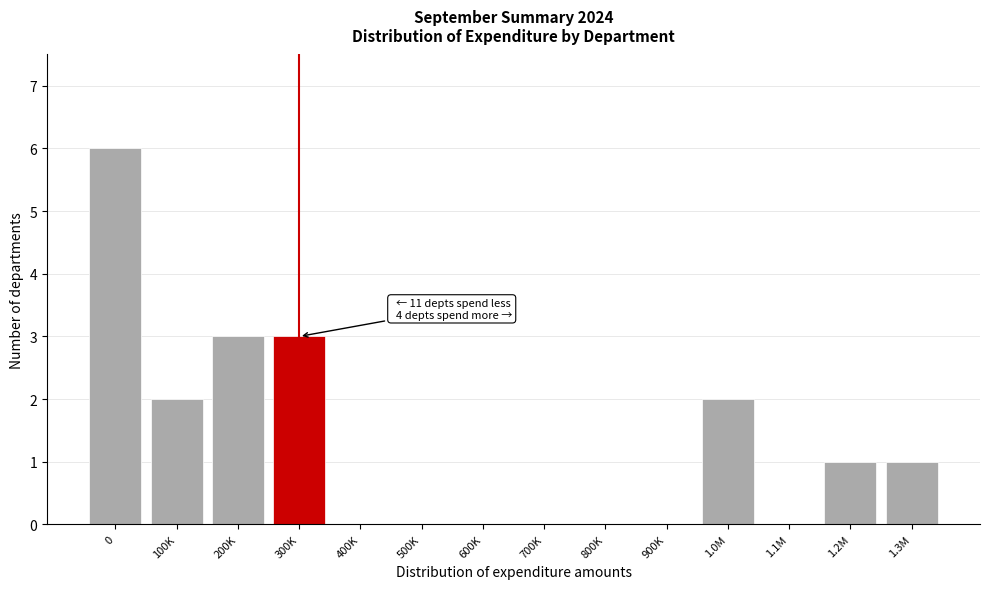

Reading left to right, what are all the values shown in this chart?

0=6	100K=2	200K=3	300K=3	400K=0	500K=0	600K=0	700K=0	800K=0	900K=0	1.0M=2	1.1M=0	1.2M=1	1.3M=1